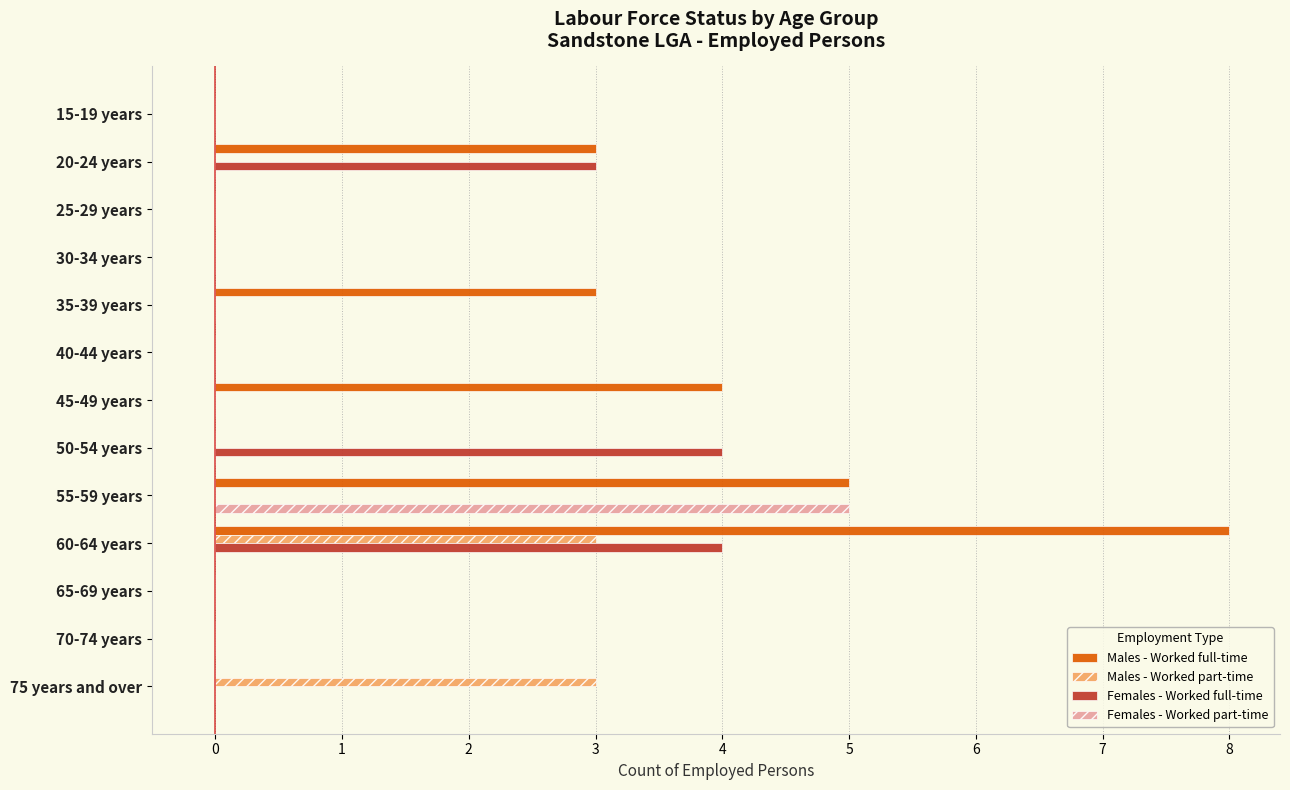

Which series changed the most between 30-34 years and 60-64 years?

Males - Worked full-time